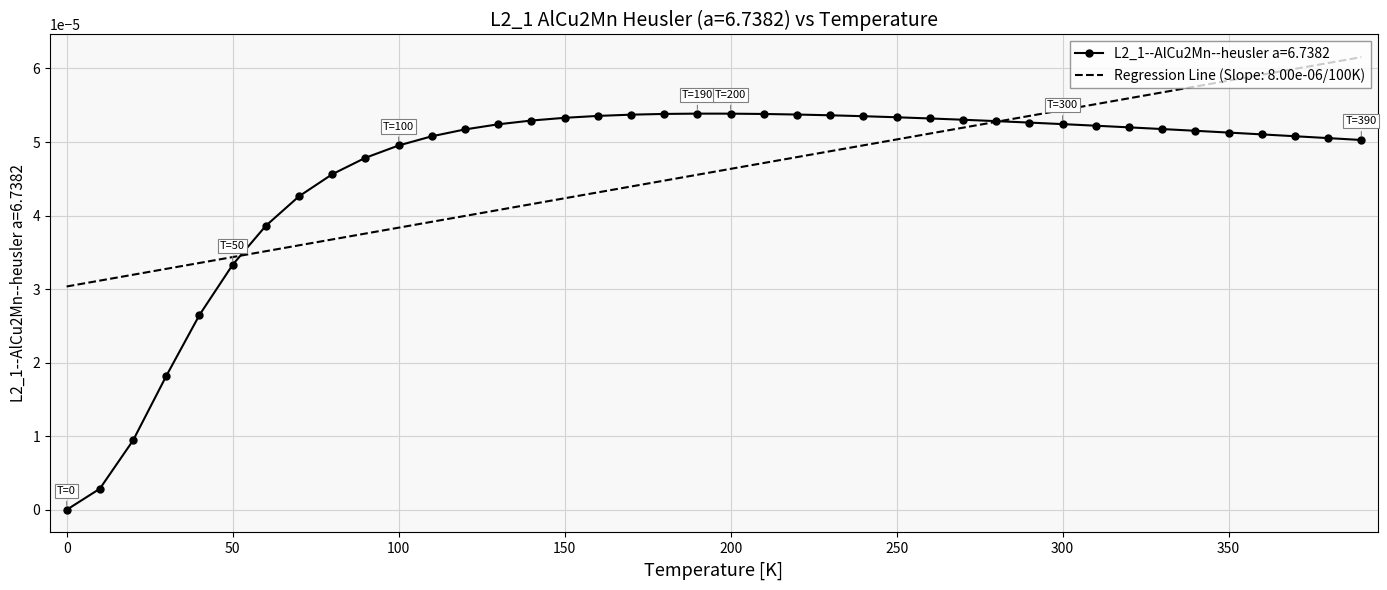

Count the number of data series in this chart.

2